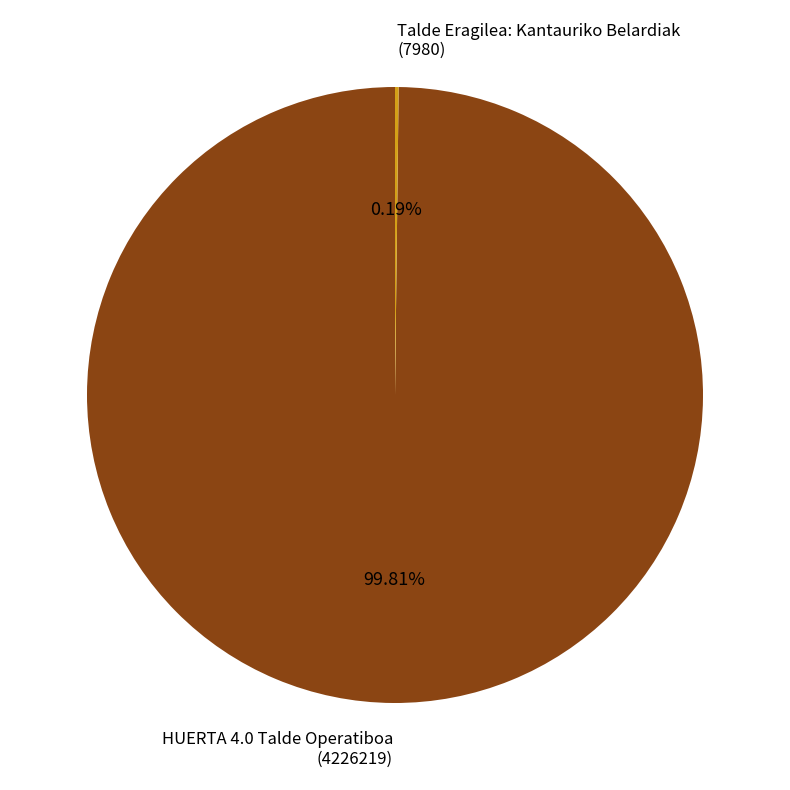

Is there a majority slice in this chart?

Yes